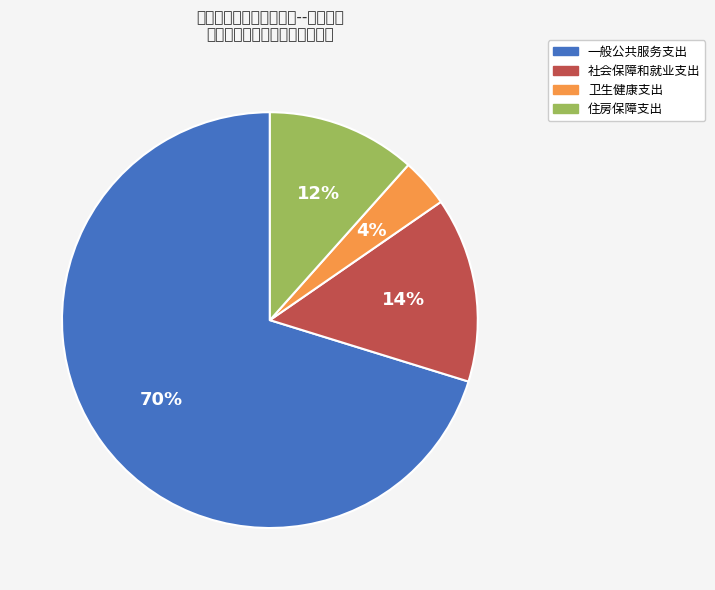

To the nearest percent, what is the difference between the 卫生健康支出 and 一般公共服务支出 slice percentages?

66%